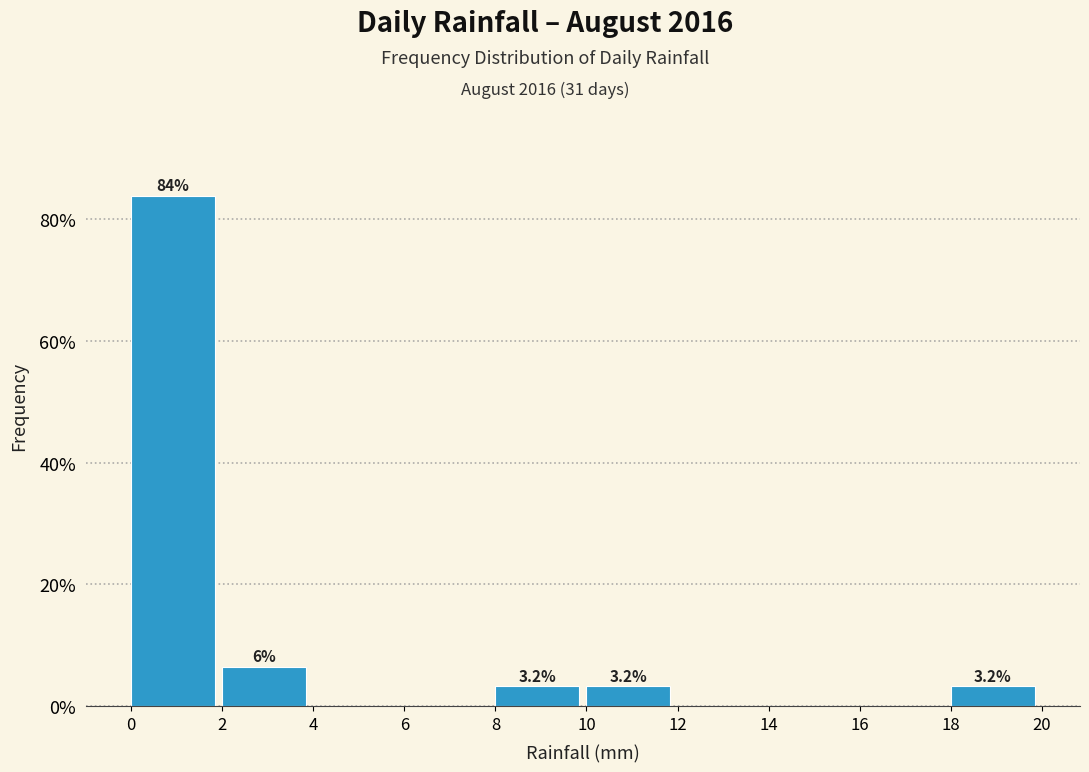

Over which range of the x-axis is the bar tallest?

0 to 2